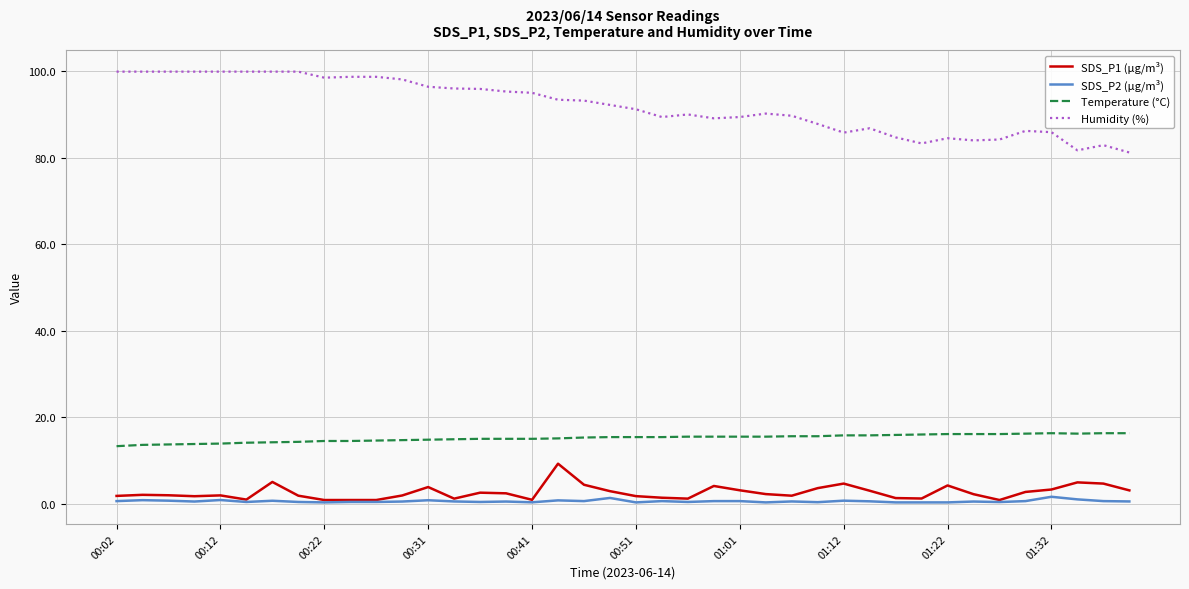

Which series has the largest total across all categories?

Humidity (%)